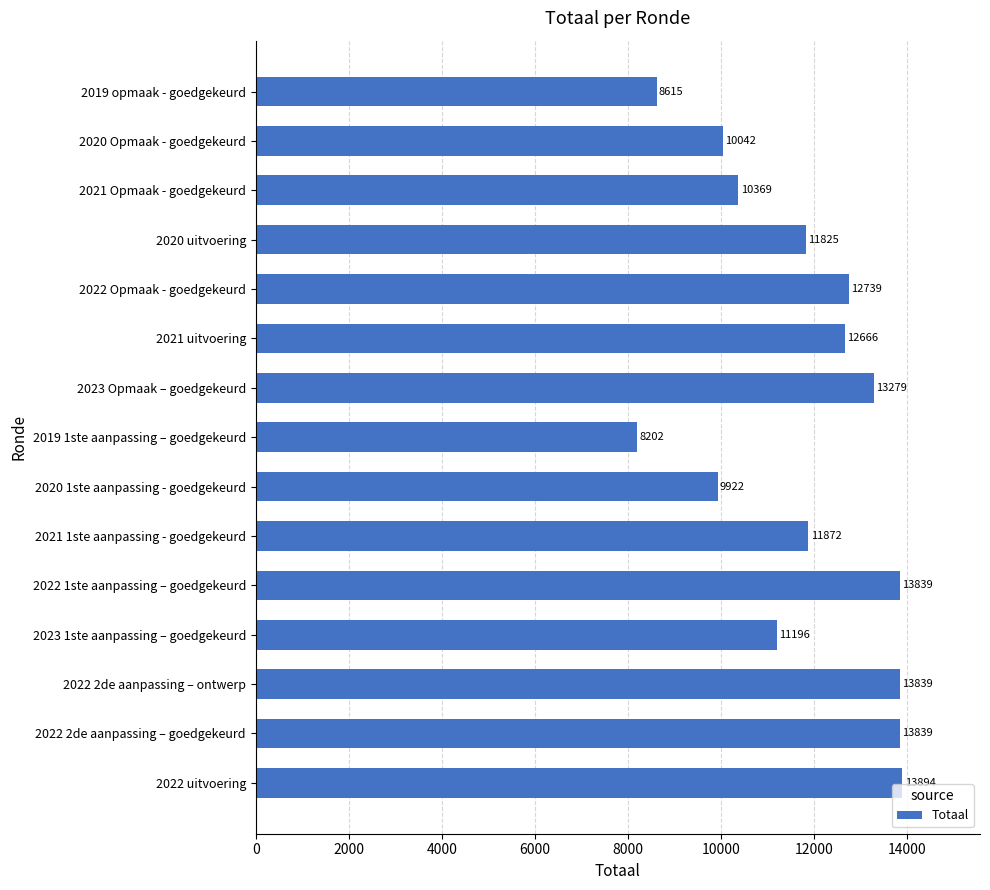

The chart shows a value of 11872 at 2021 1ste aanpassing - goedgekeurd. True or false?

True